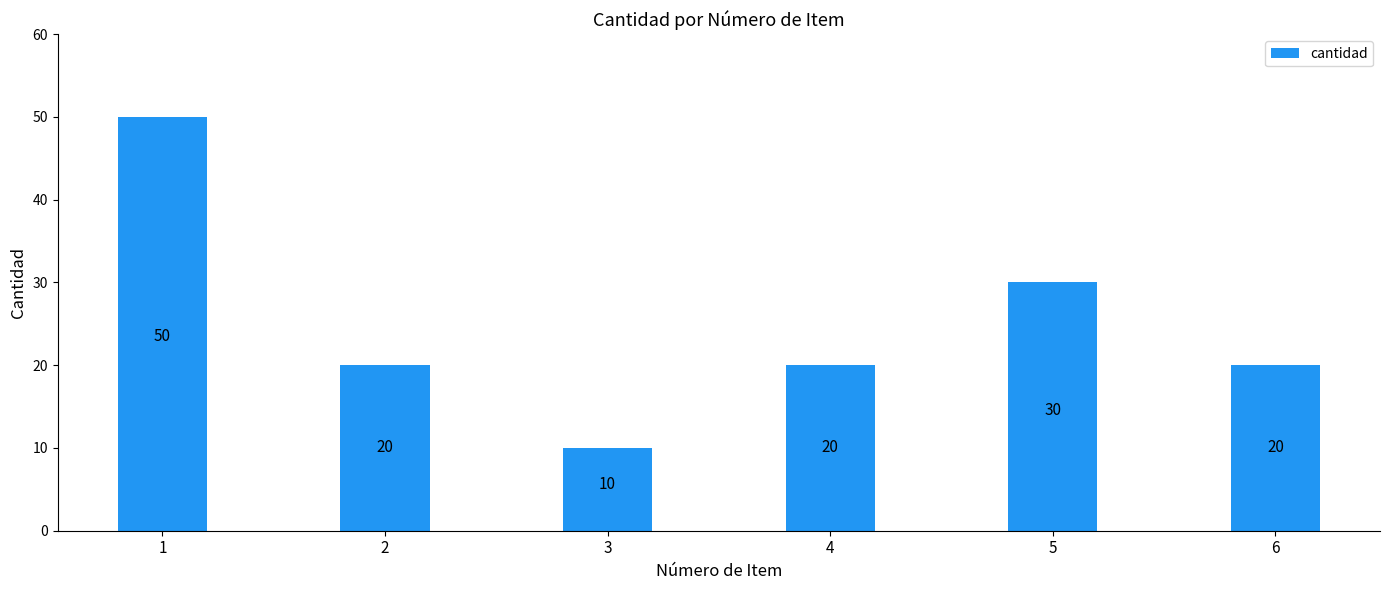

Reading left to right, extract all data points from this chart.

1=50	2=20	3=10	4=20	5=30	6=20